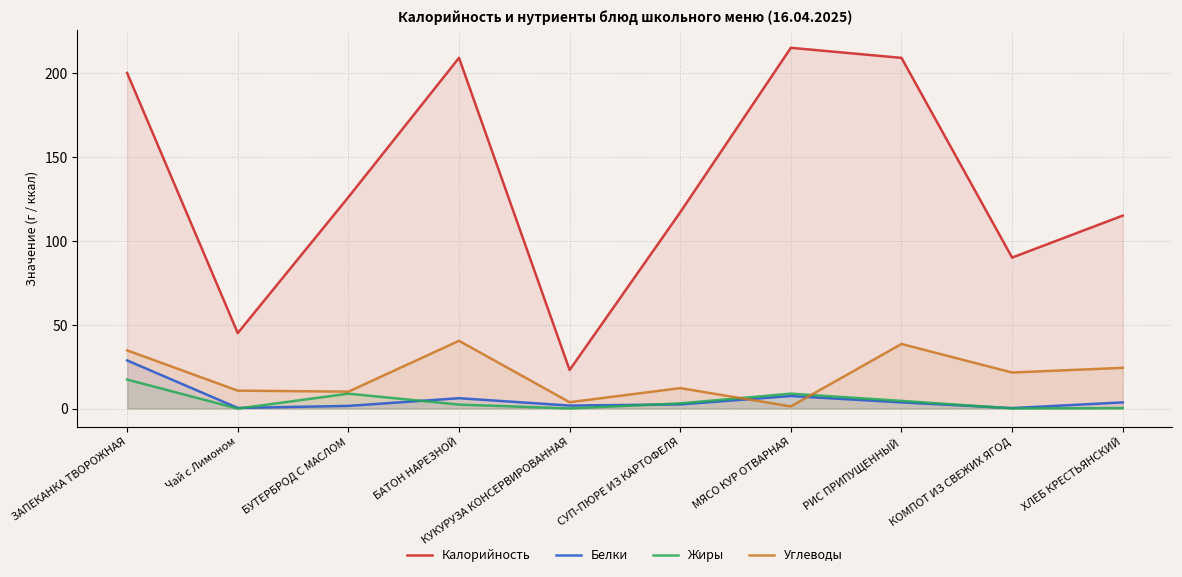

What position from the left is ЗАПЕКАНКА ТВОРОЖНАЯ?

1